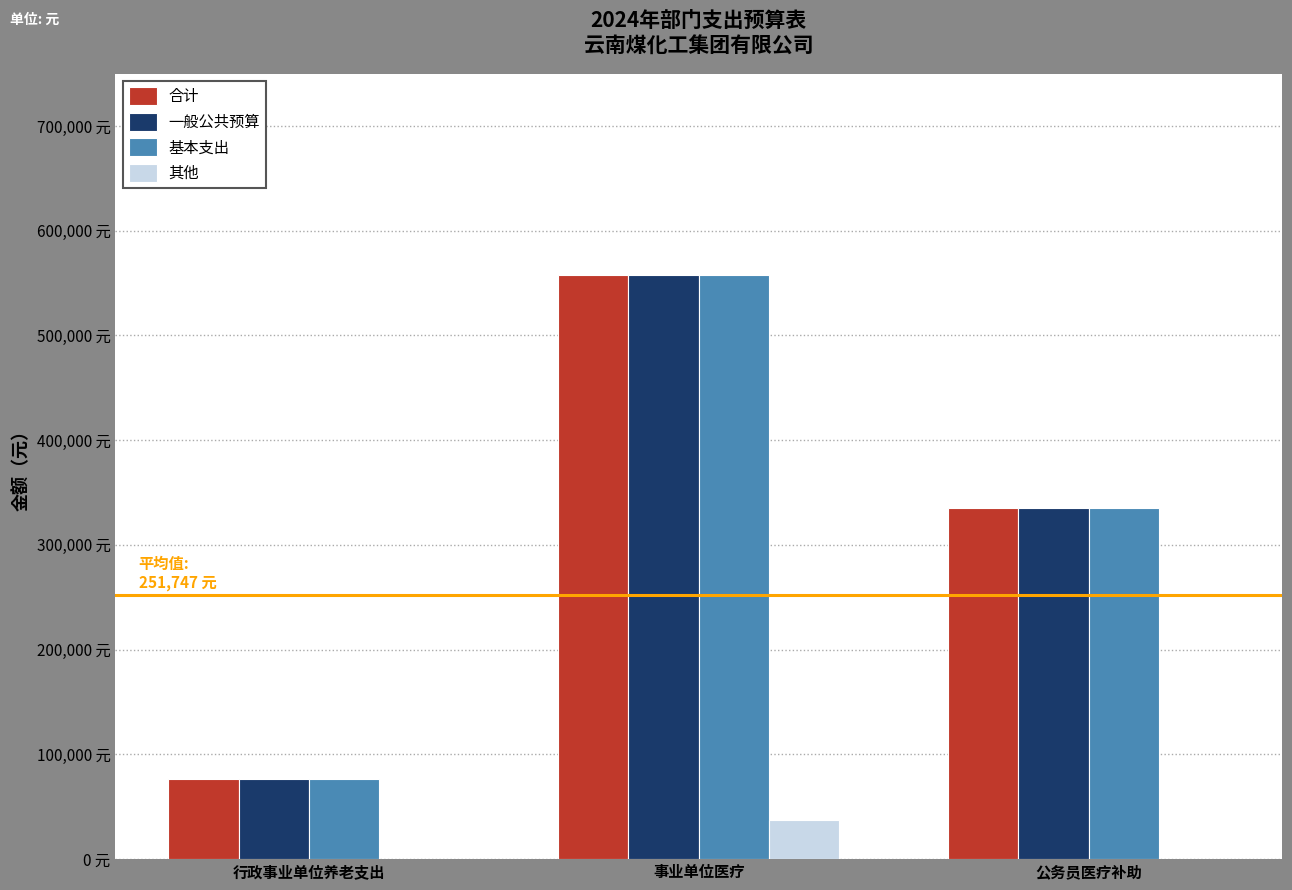

At how many categories does at least one series exceed 508014?

1